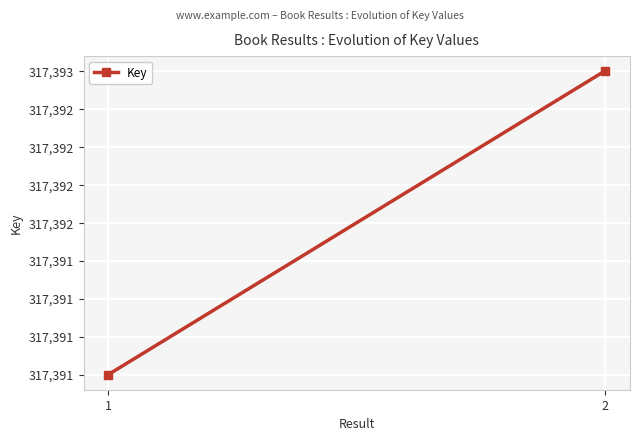

What is the change in value from 1 to 2?

+2